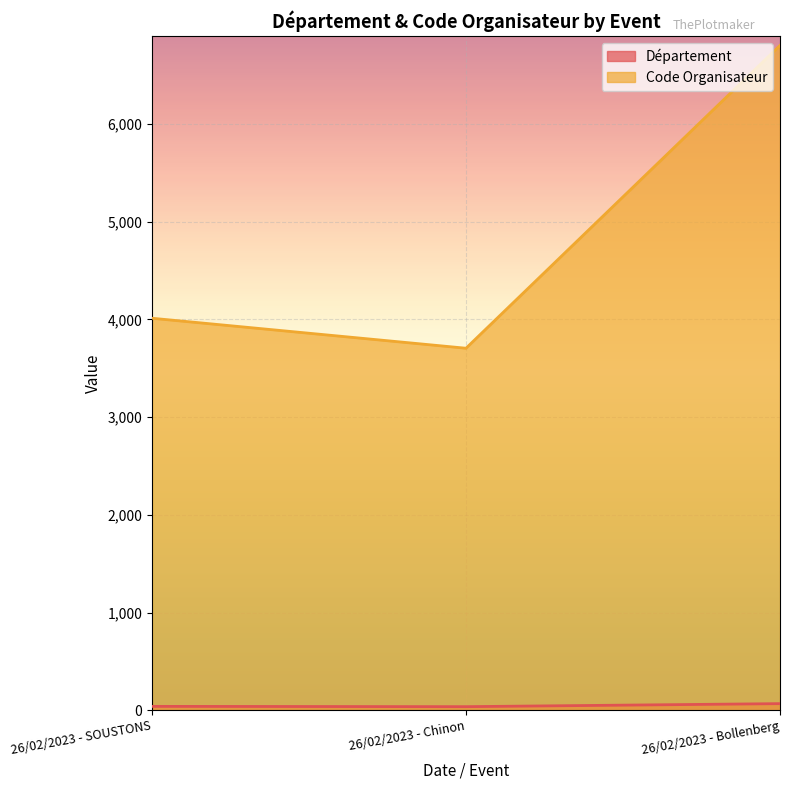

What is the difference between the highest and lowest values at 26/02/2023 - SOUSTONS?

3972